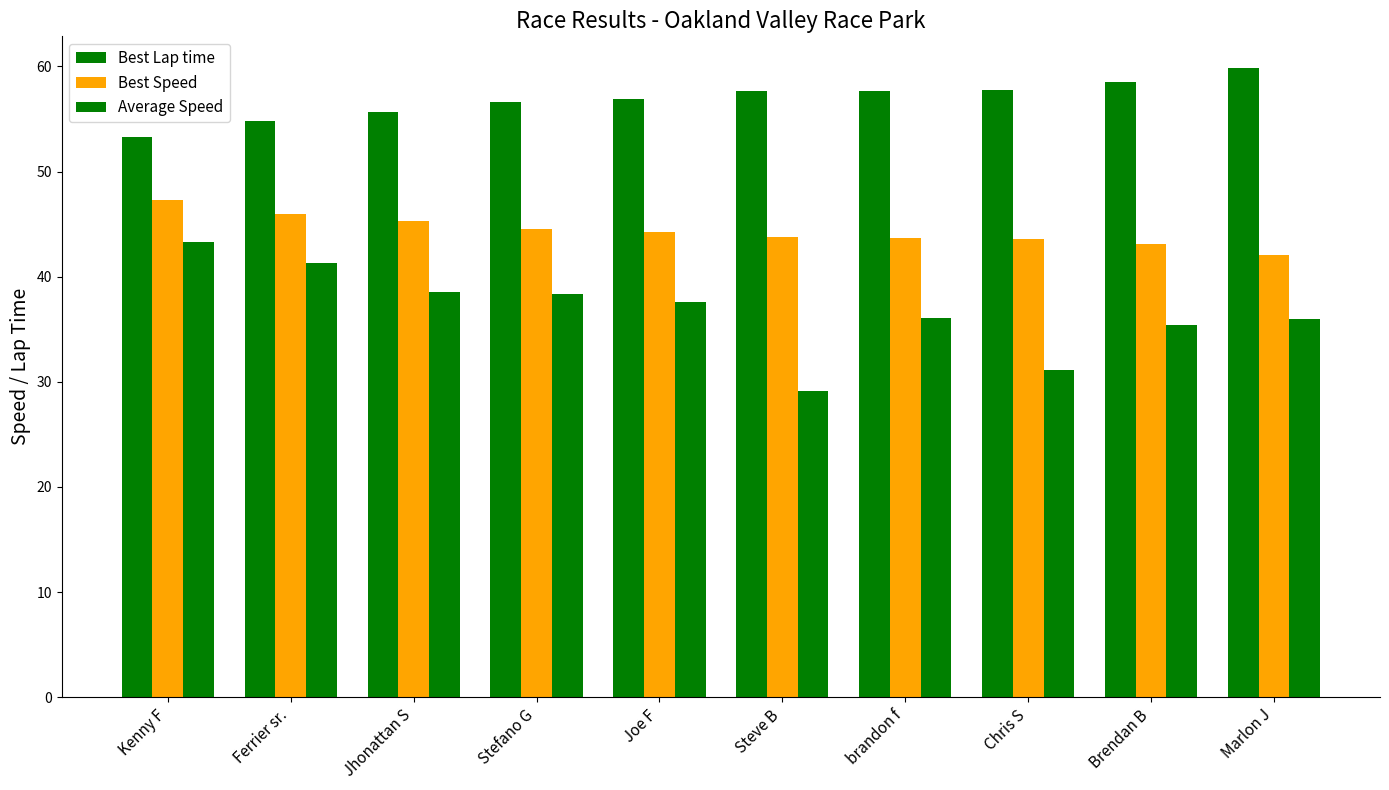

How many data points does each series have?

10